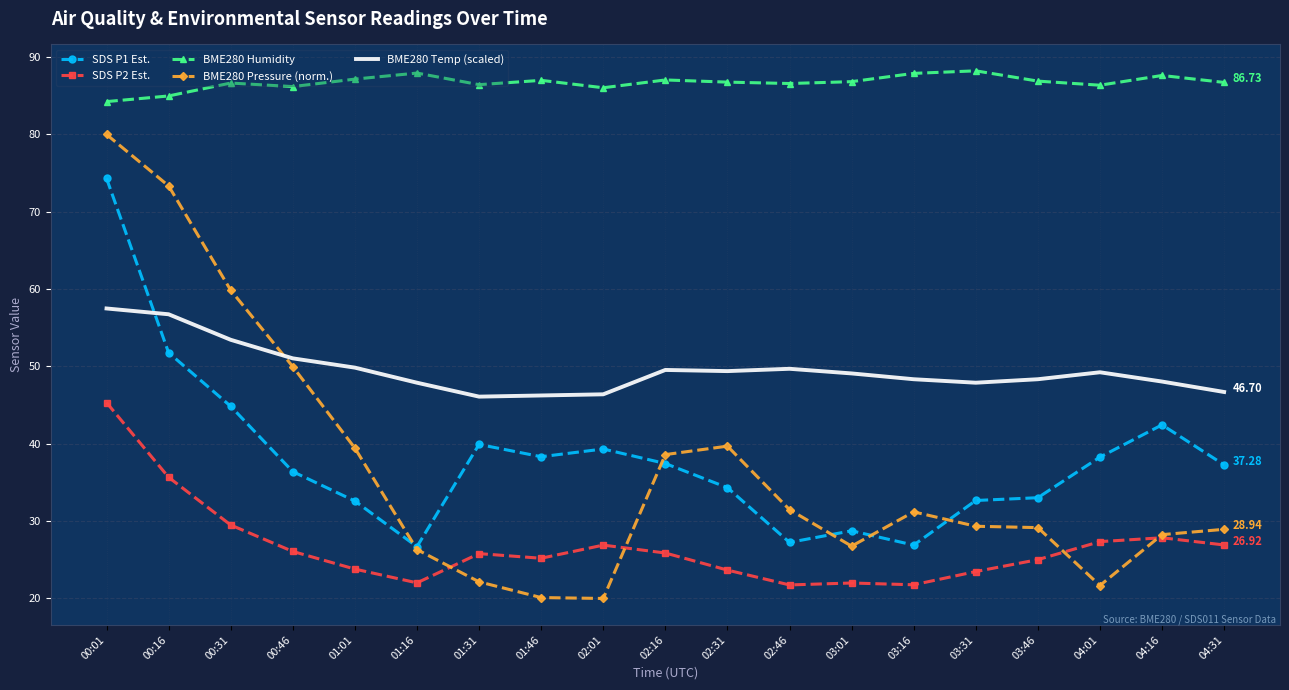

Which series changed the most between 00:46 and 04:01?

BME280 Pressure (norm.)